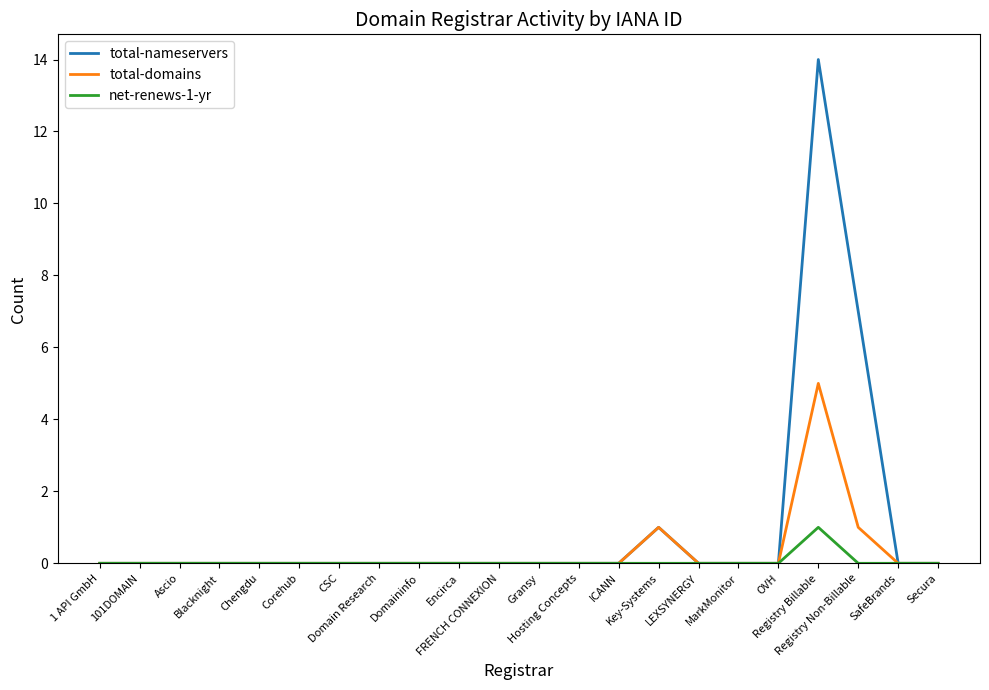

At which label is total-nameservers closest to 7?

Registry Non-Billable